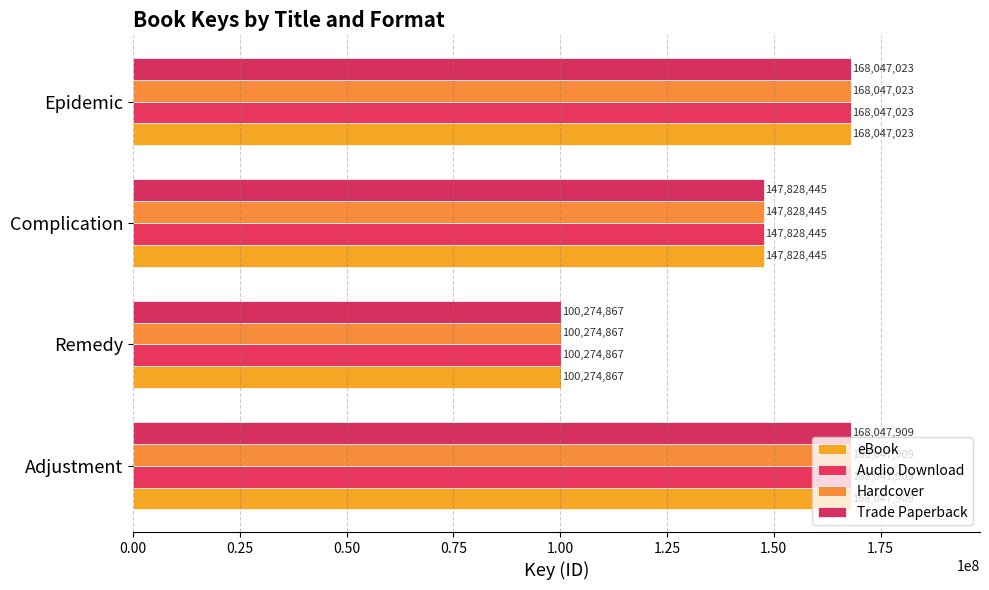

What is the sum of all eBook values?

584198244